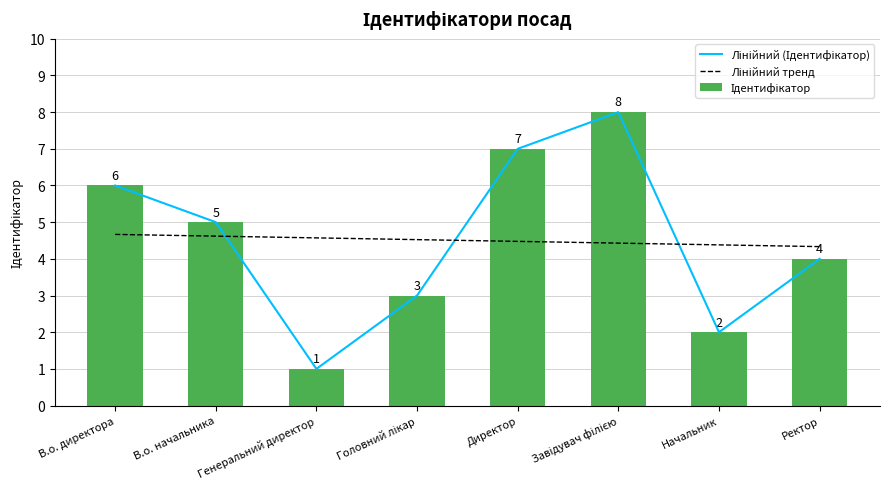

At how many categories does at least one series exceed 5?

3